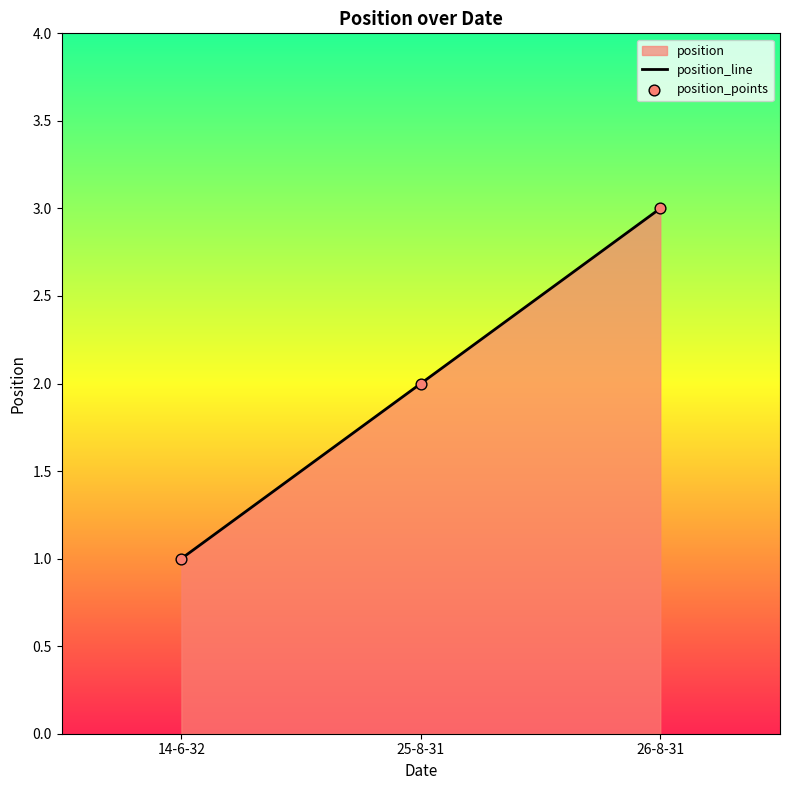

At how many categories does at least one series exceed 2?

1